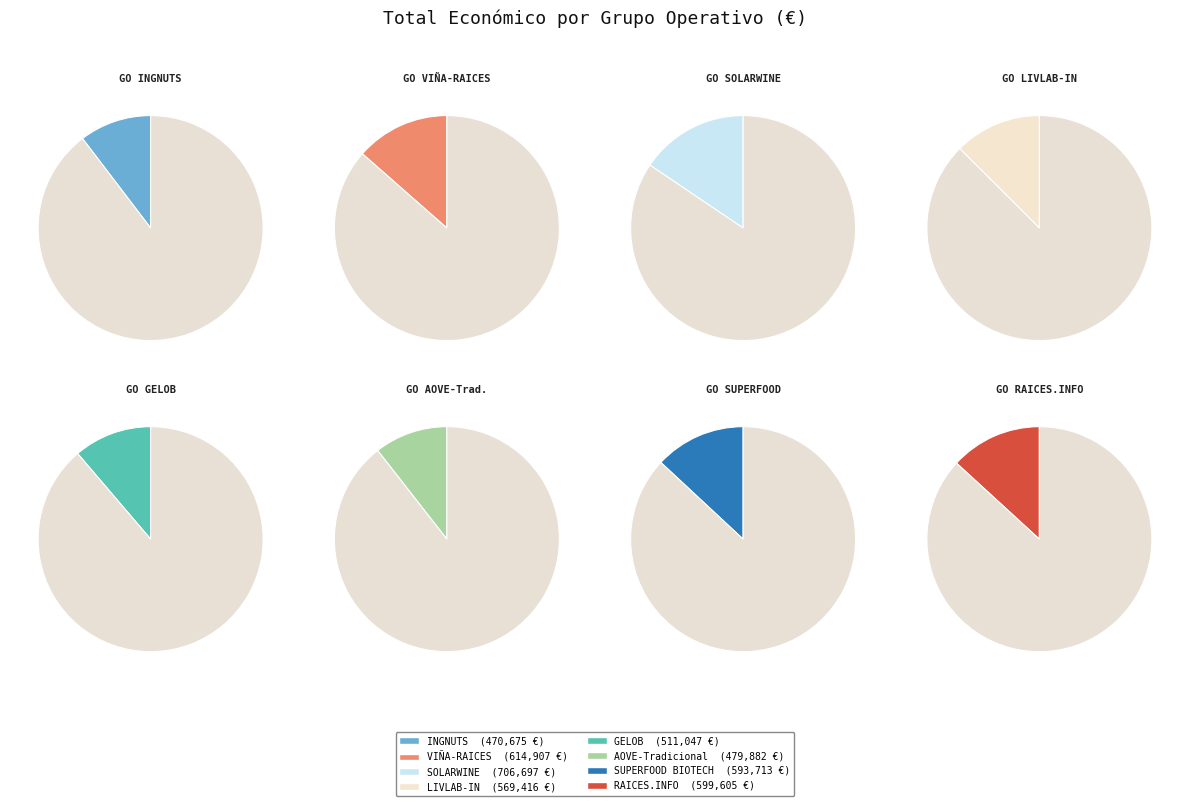

Is the sum of RAICES.INFO and AOVE-Tradicional greater than half?

No